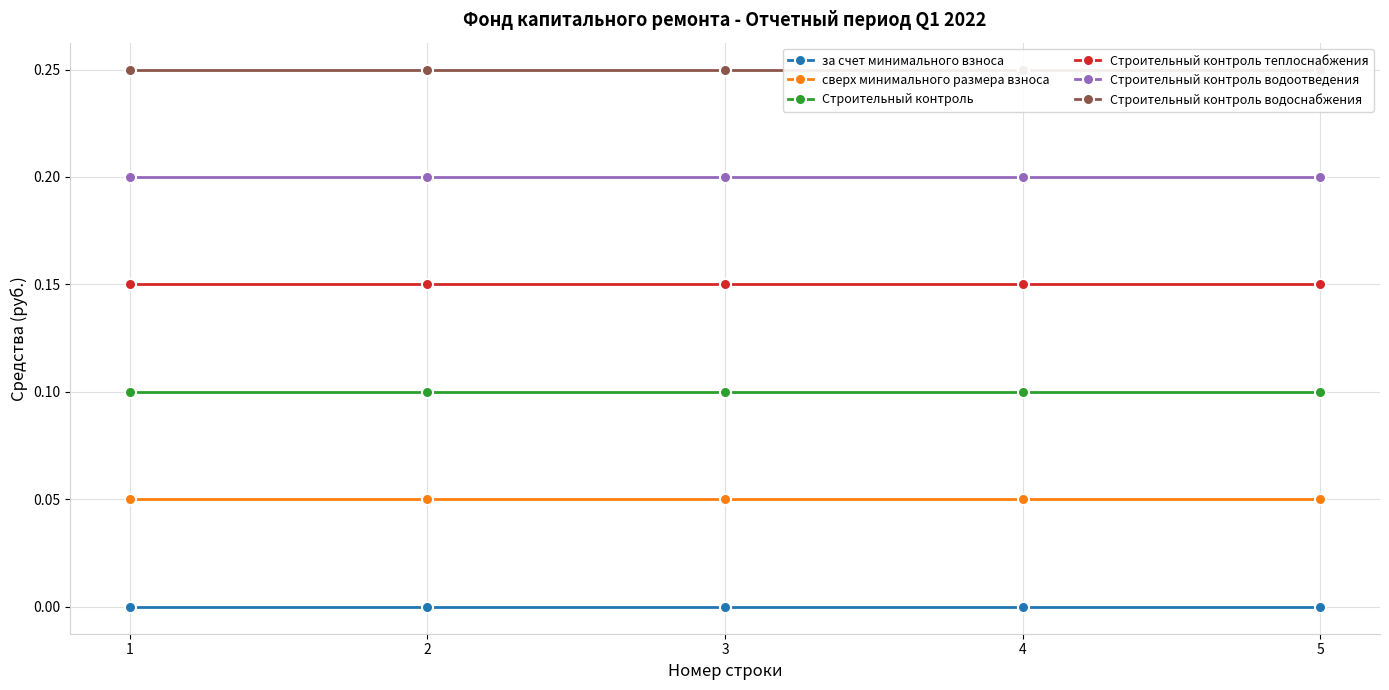

What is the value of the Строительный контроль водоснабжения point at the 3rd from the left?

0.2